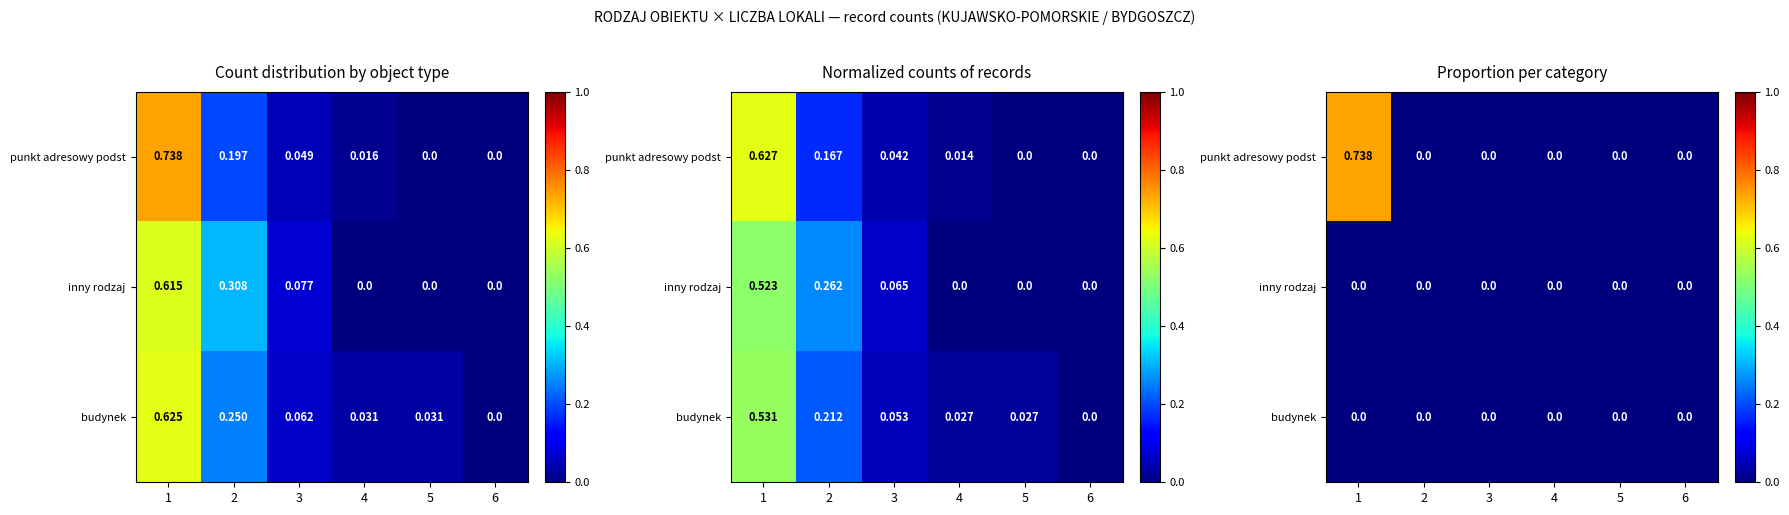

Between 4 and 1, which is larger?

1